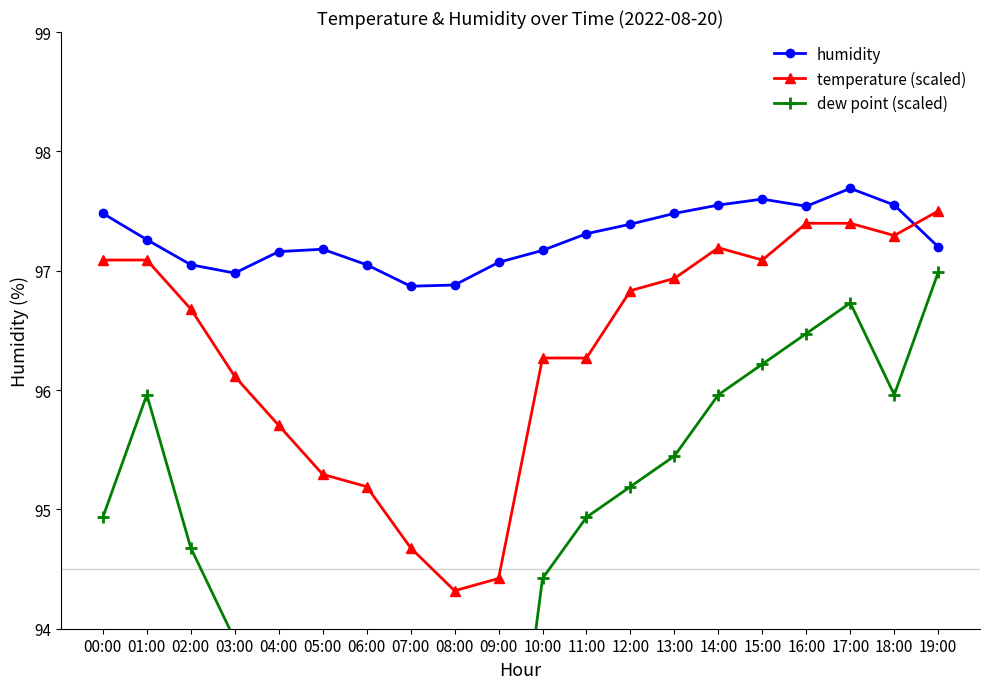

True or false: dew point (scaled) and humidity intersect in this chart.

False